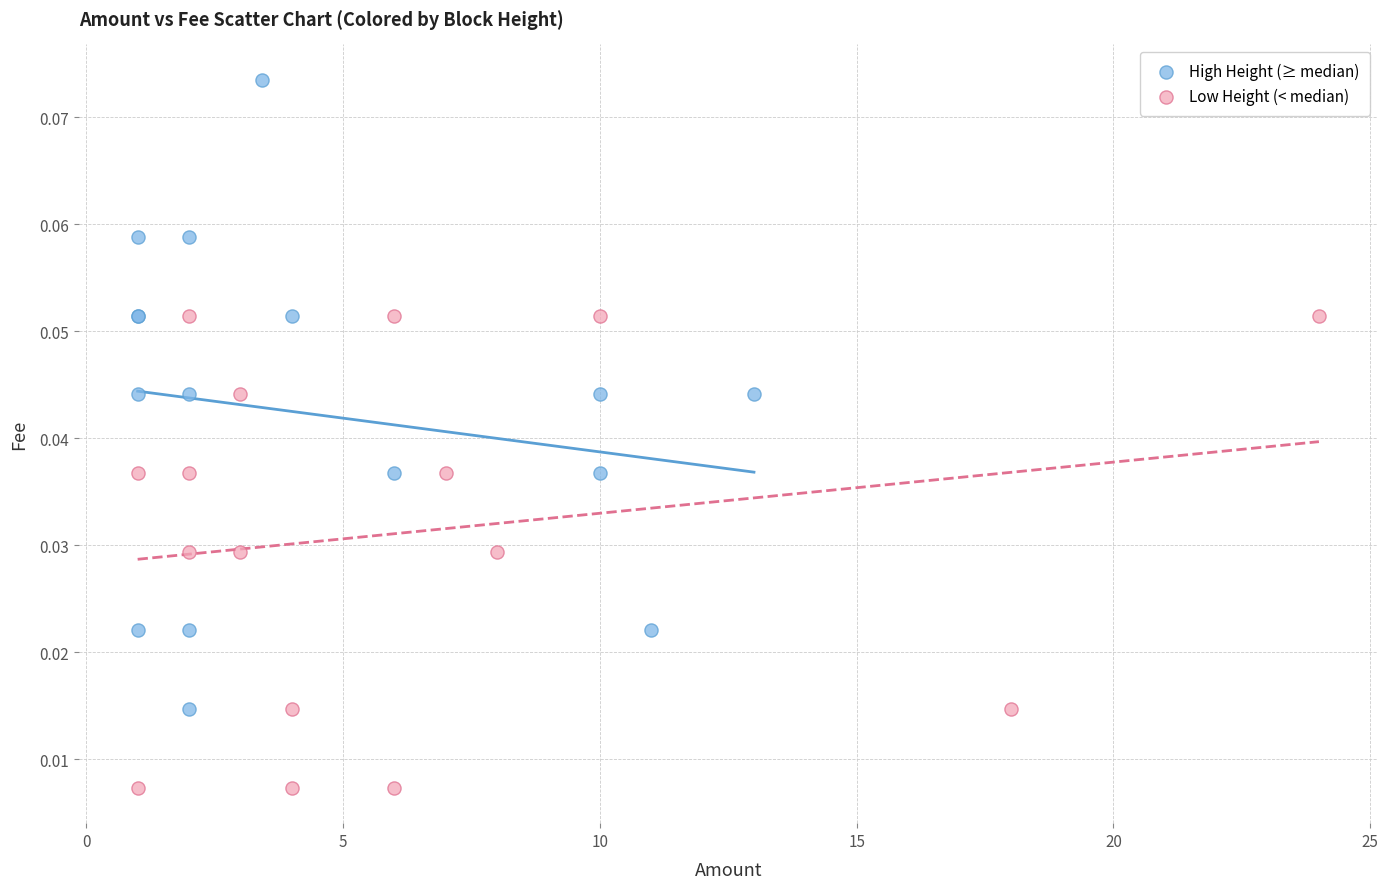

Which series has the largest Y range (max minus min)?

High Height (≥ median)